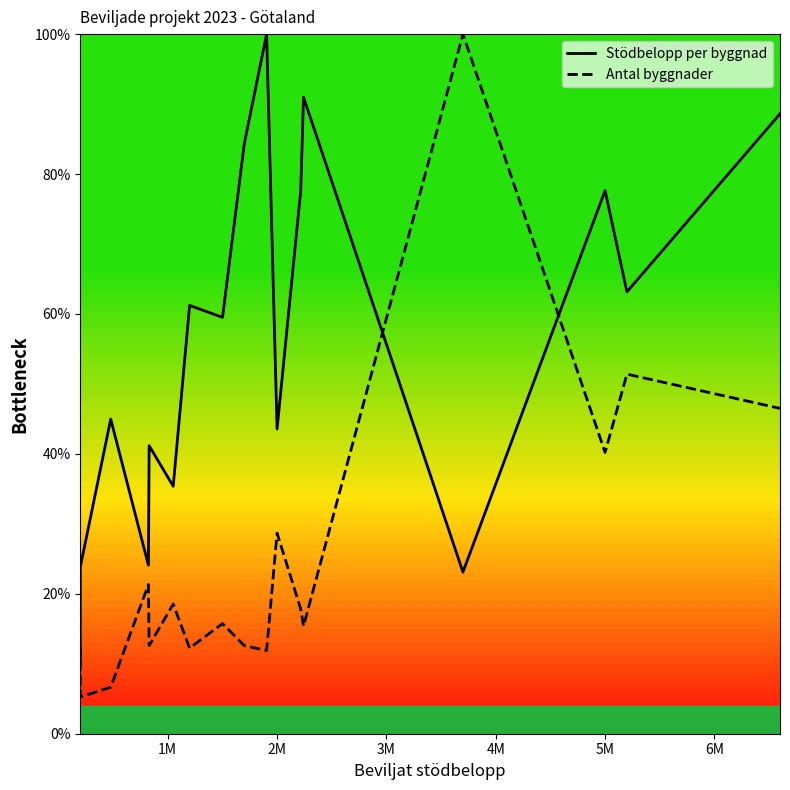

After their last crossing, which series has the higher values: Stödbelopp per byggnad or Antal byggnader?

Stödbelopp per byggnad